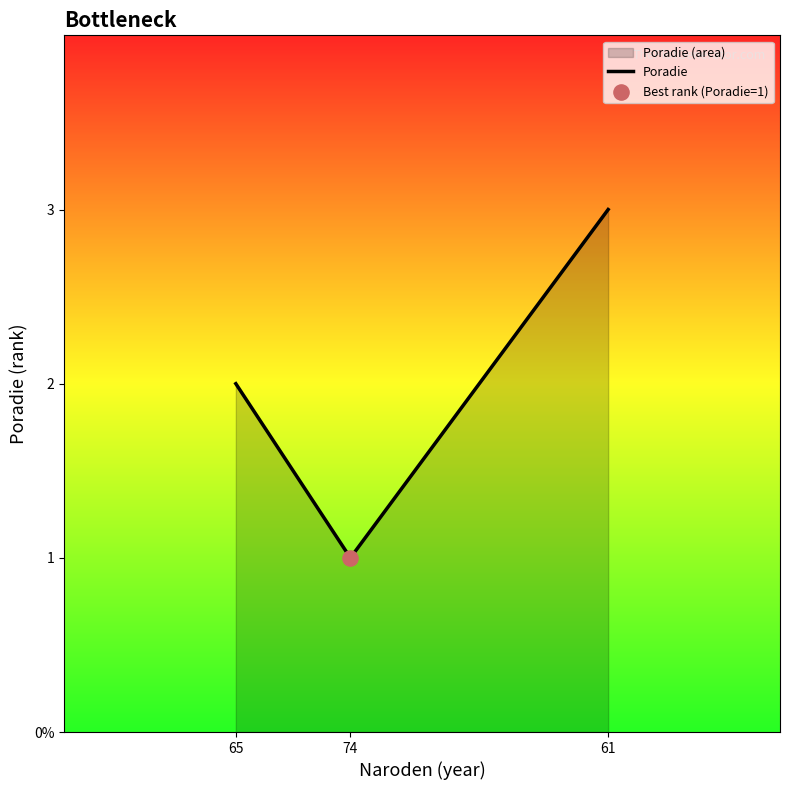

What is the change in value from 65 to 74?

-1